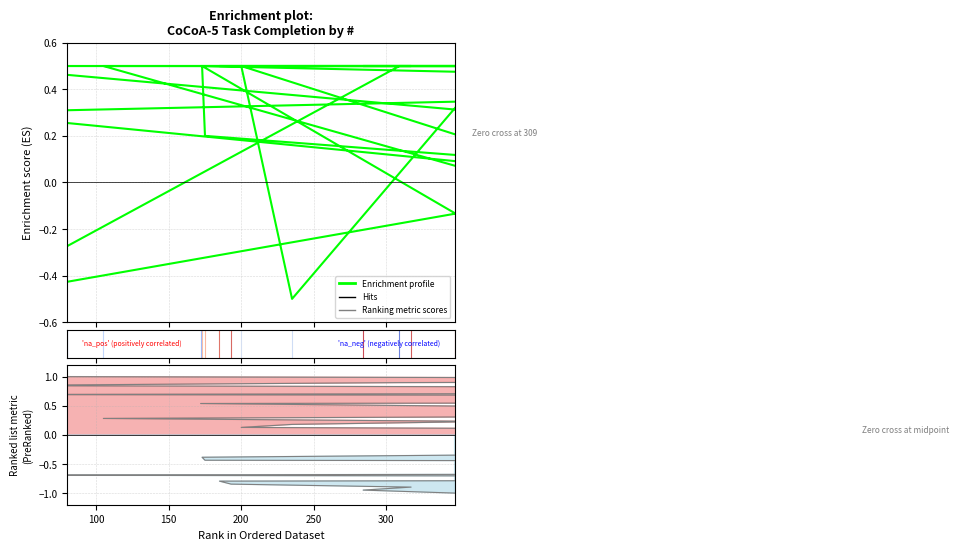

How many lines are shown in the chart?

2